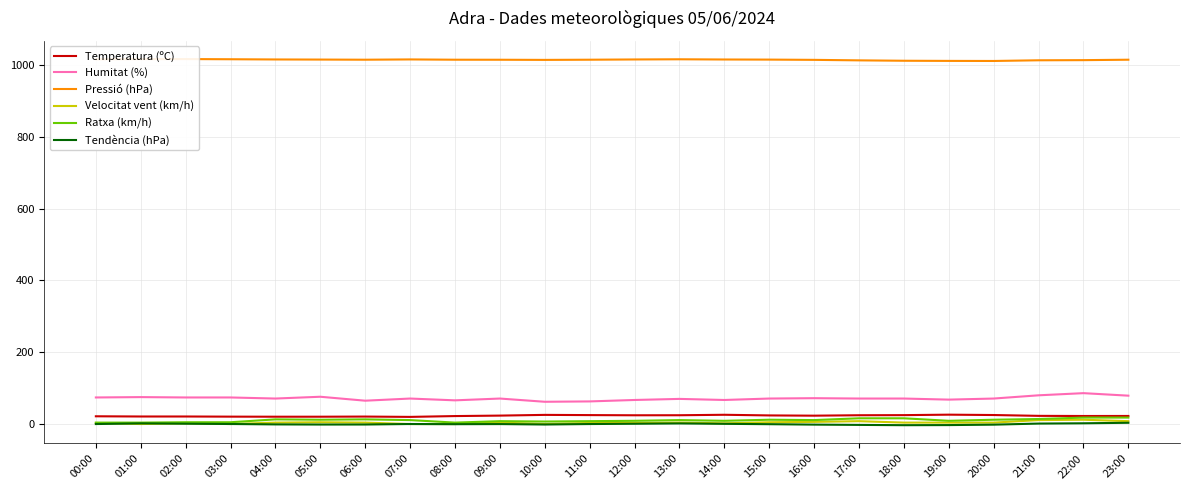

What is the difference between the highest and lowest values at 16:00?

1015.7